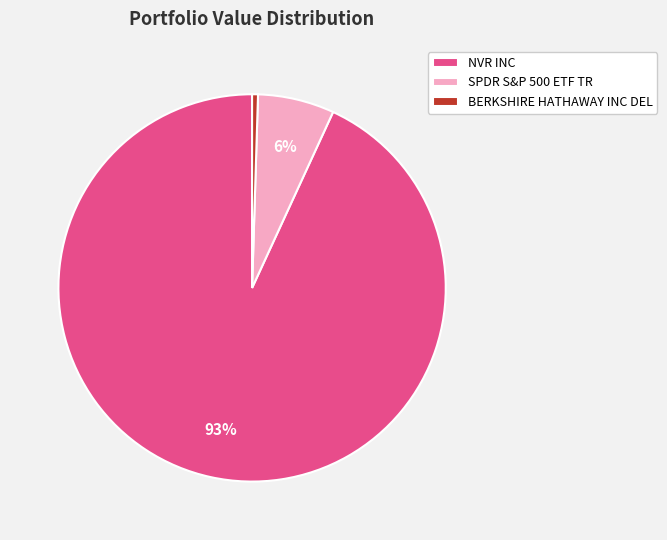

The SPDR S&P 500 ETF TR slice represents 6% of the pie. True or false?

True